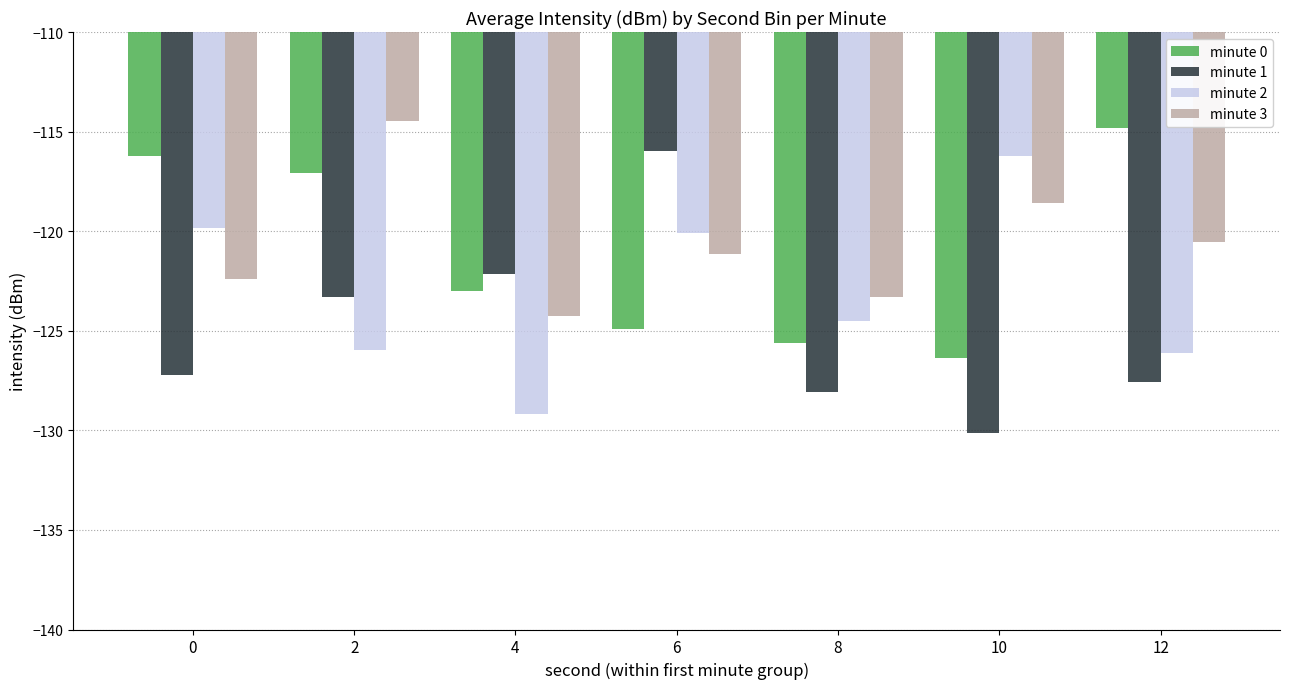

At which category is the sum across all series the highest?

2